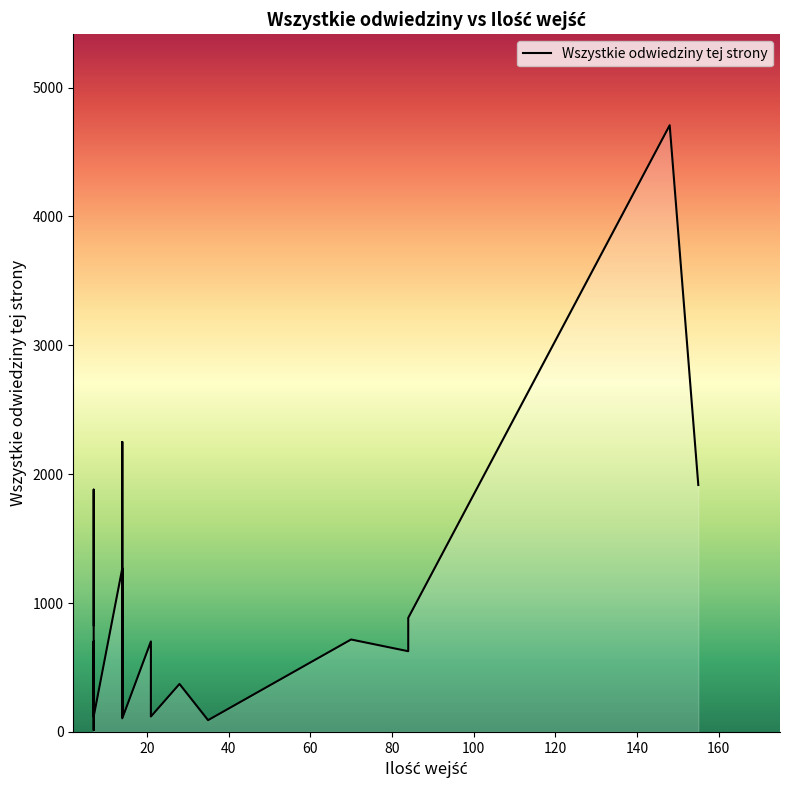

What is the difference between the maximum and minimum values?

4694